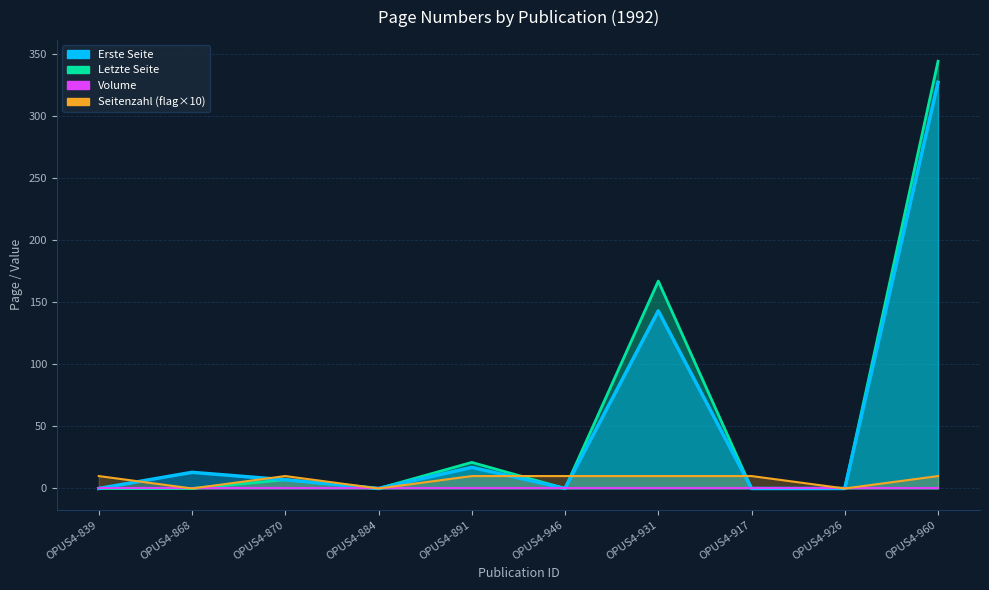

What is the label of the 3rd point from the left?

OPUS4-870